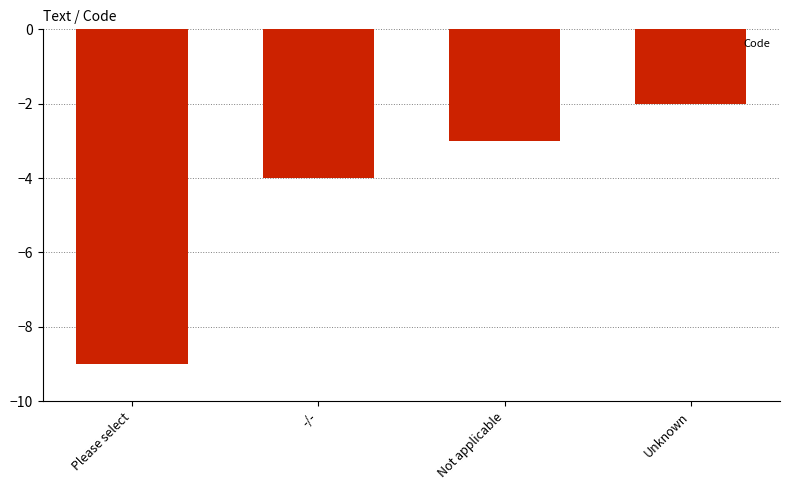

Reading left to right, transcribe all the data shown in this chart.

Please select=-9	-/-=-4	Not applicable=-3	Unknown=-2